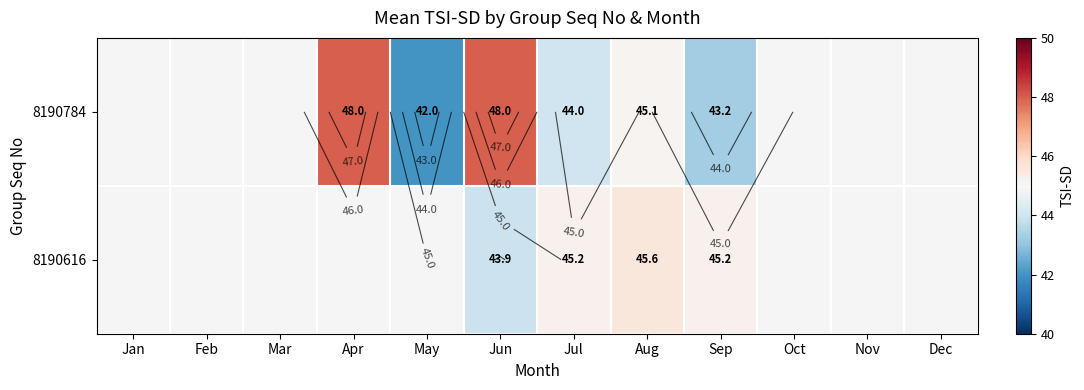

How many data points does each series have?

12